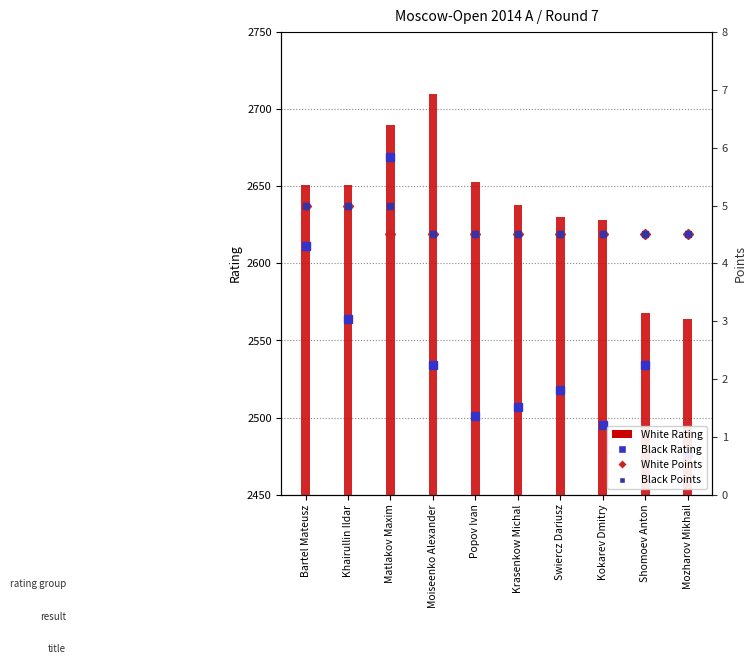

Which series has the widest spread of values?

Black Rating